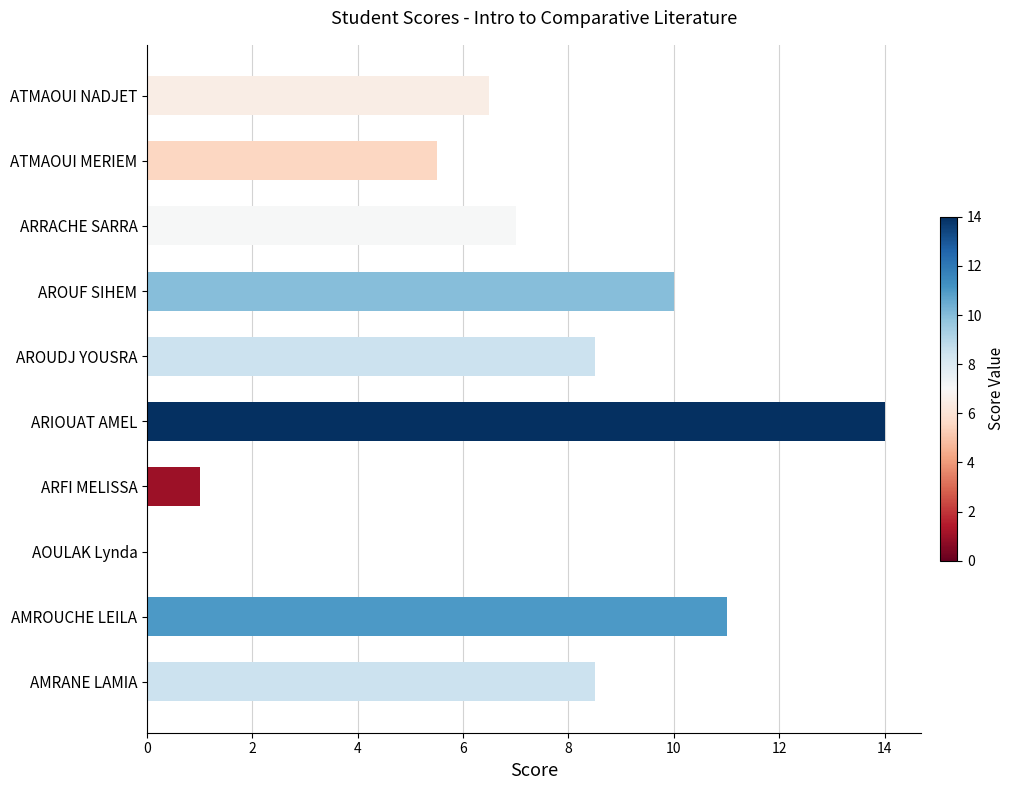

Where is the data nearest to the value 7?

ARRACHE SARRA